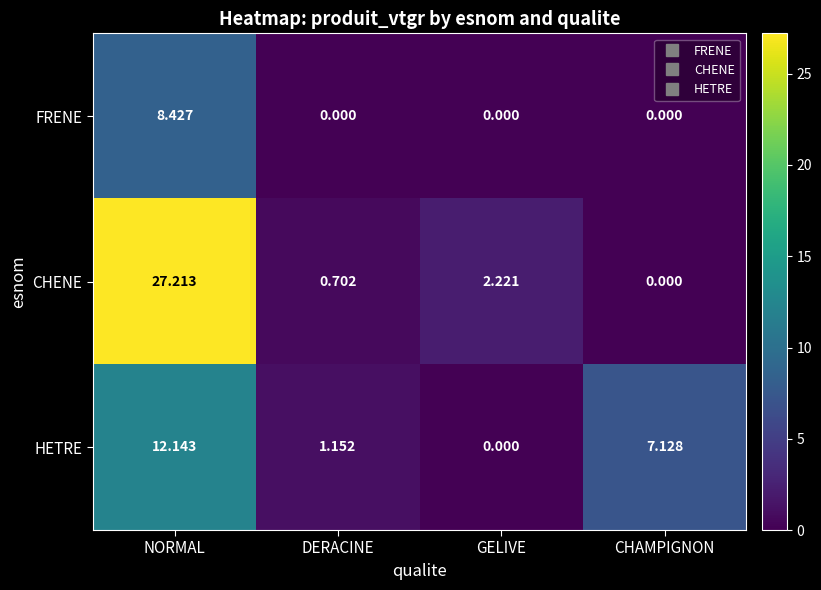

How many values in the CHENE series exceed 2?

2